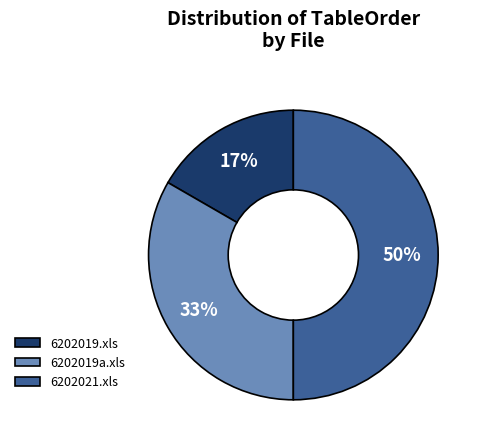

What is the largest slice in the pie chart?

6202021.xls